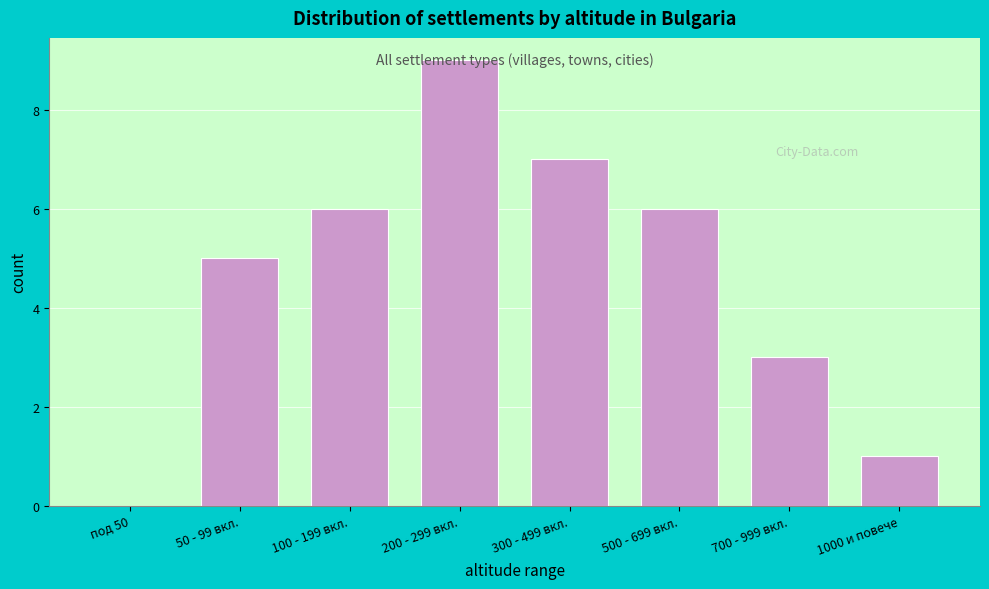

What is the sum of all values?

37